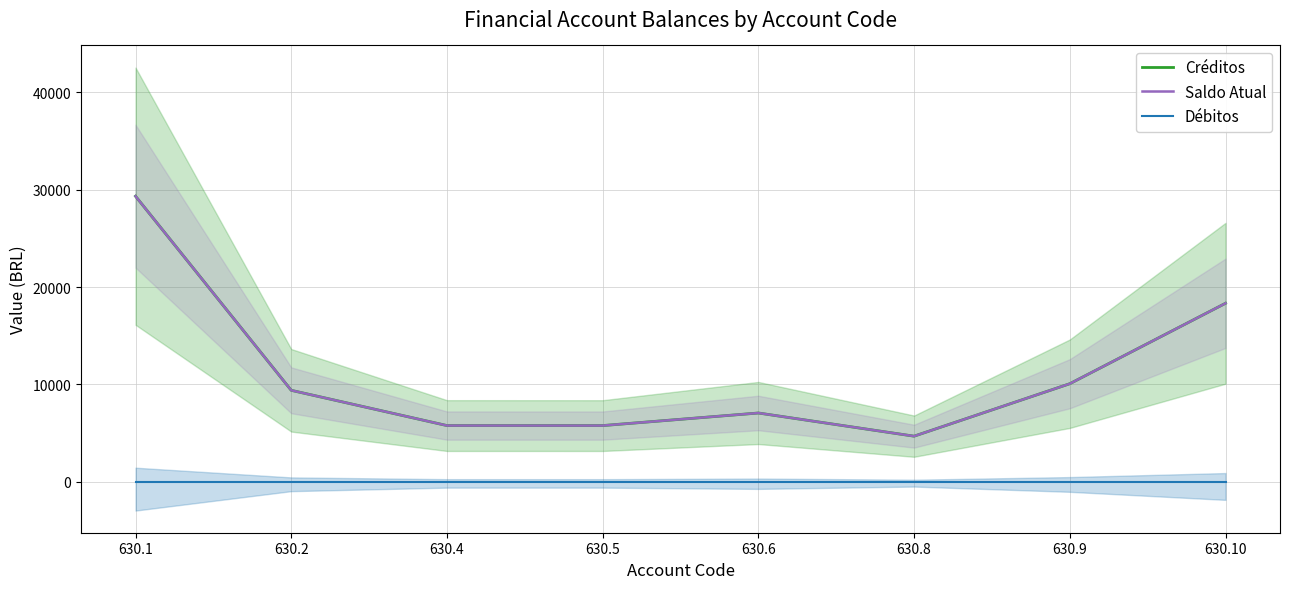

Where is the first local minimum for Saldo Atual?

630.5